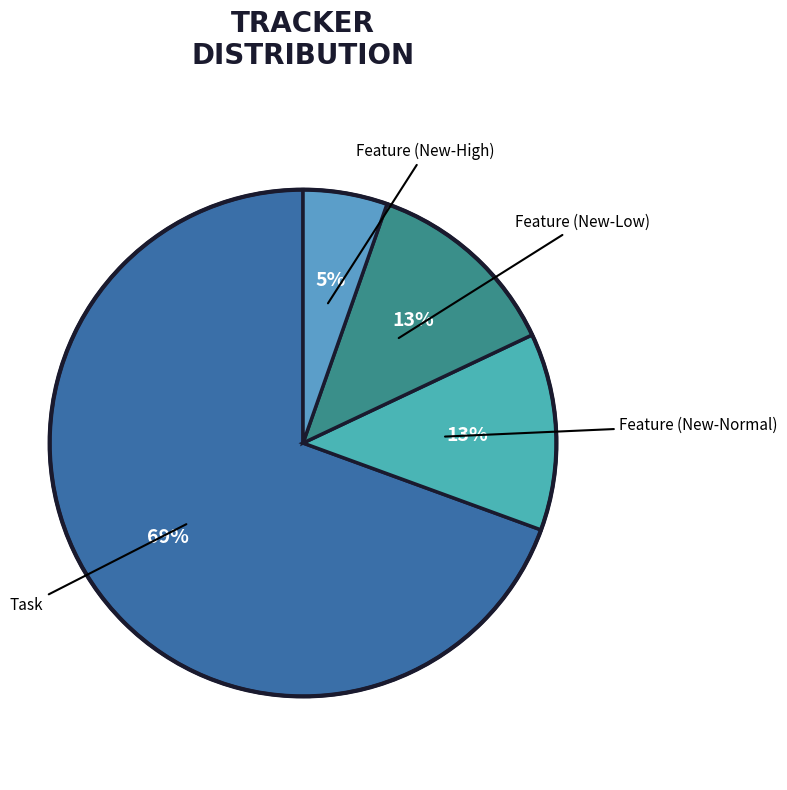

The Feature (New-Low) slice represents 13% of the pie. True or false?

True